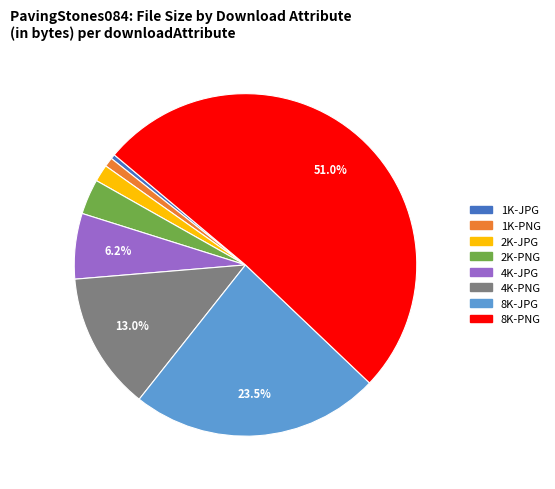

How many slices are in this pie chart?

8